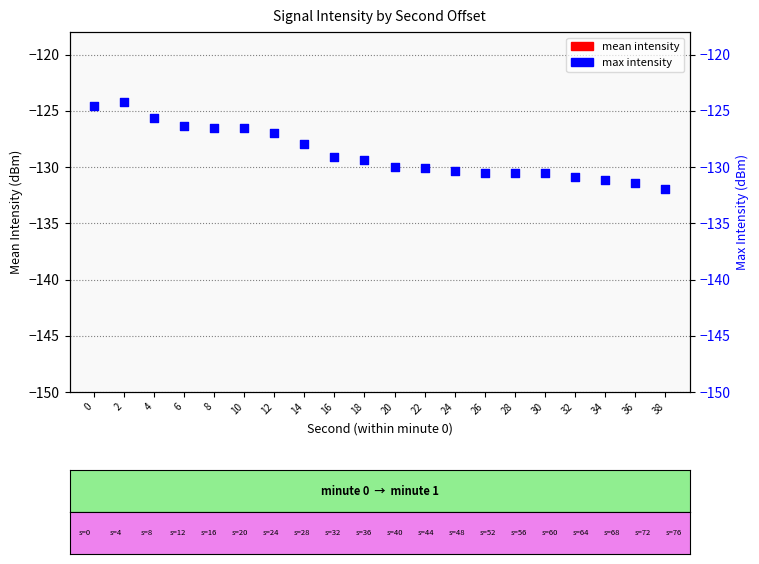

Which series reaches the maximum Y coordinate?

mean intensity